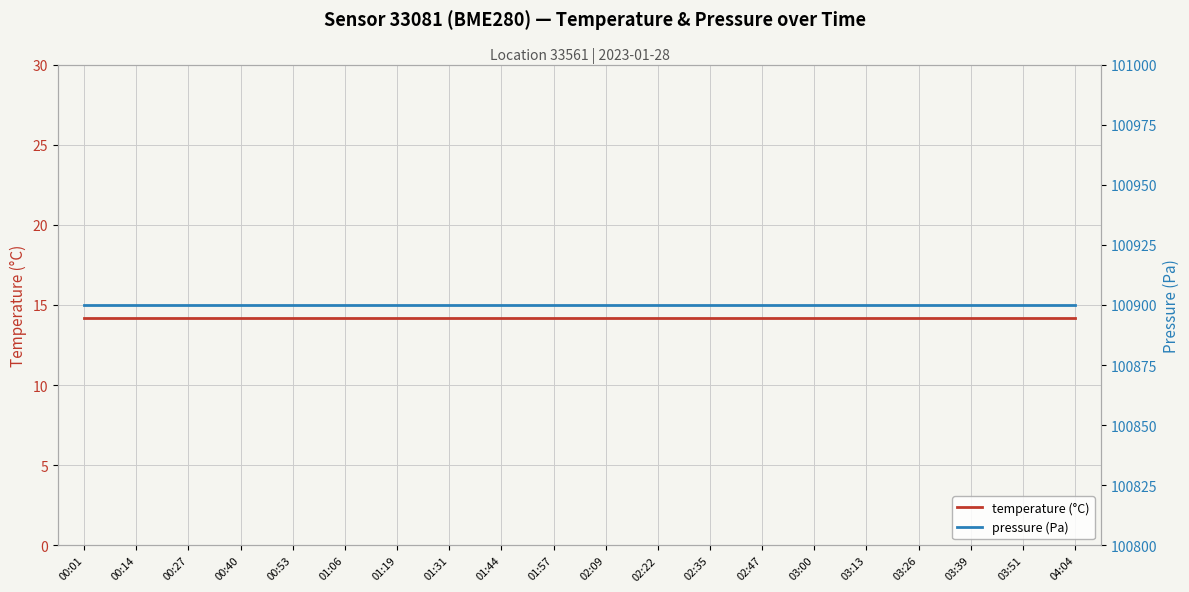

List the labels in order of pressure (Pa) value, largest first.

00:01, 00:14, 00:27, 00:40, 00:53, 01:06, 01:19, 01:31, 01:44, 01:57, 02:09, 02:22, 02:35, 02:47, 03:00, 03:13, 03:26, 03:39, 03:51, 04:04